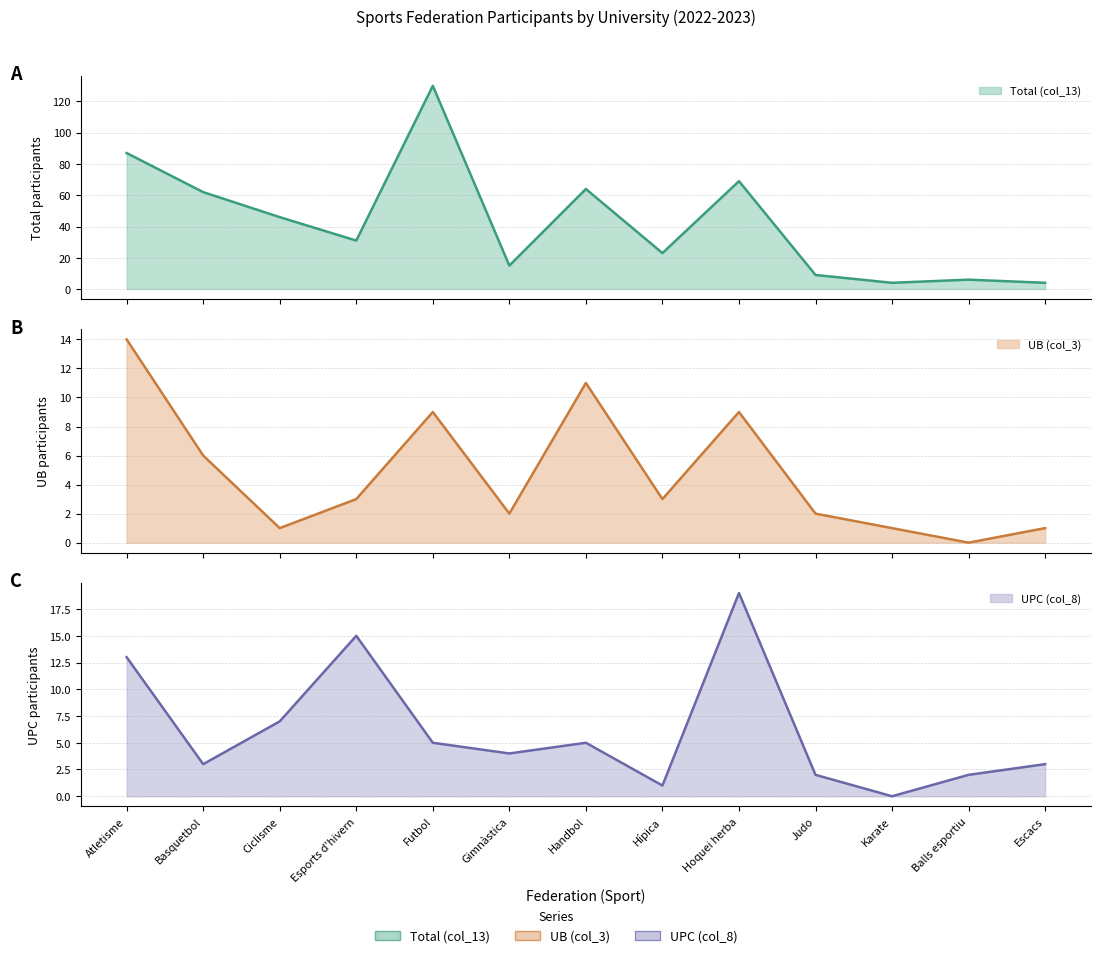

What is the label of the 9th point from the left?

Hoquei herba